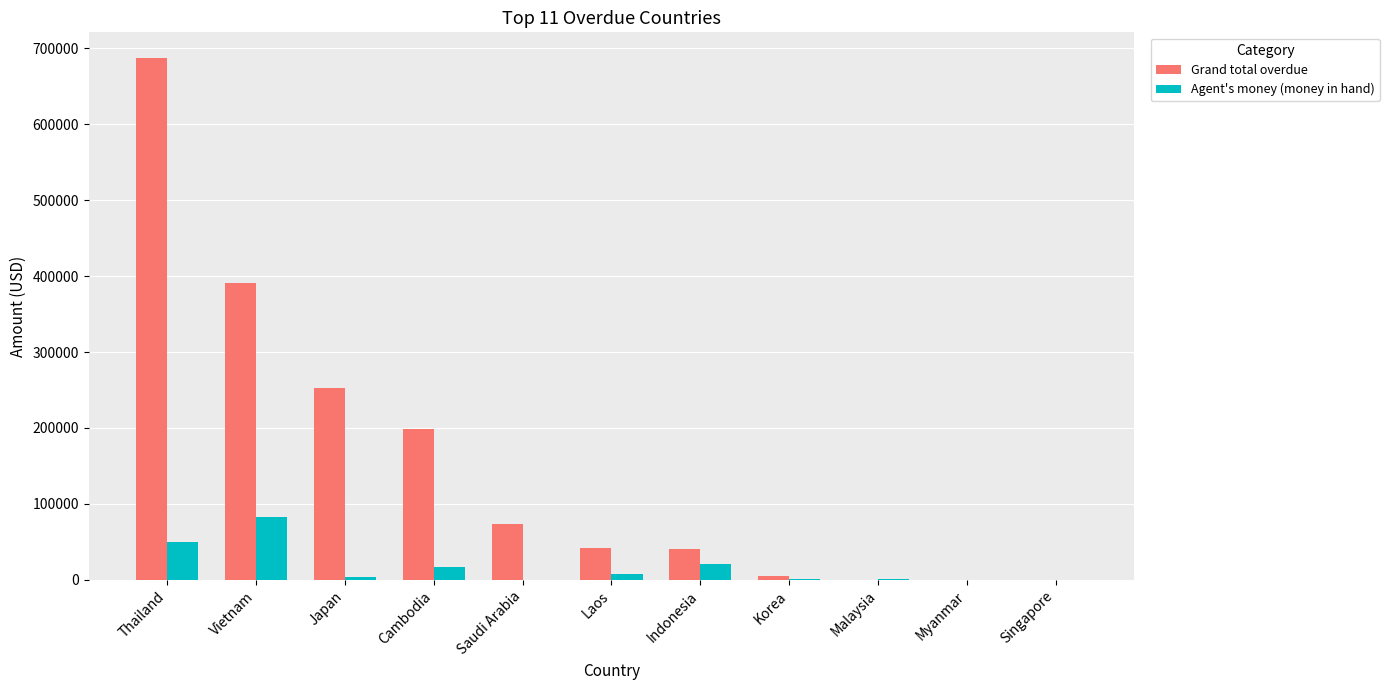

Which series changed the most between Thailand and Vietnam?

Grand total overdue